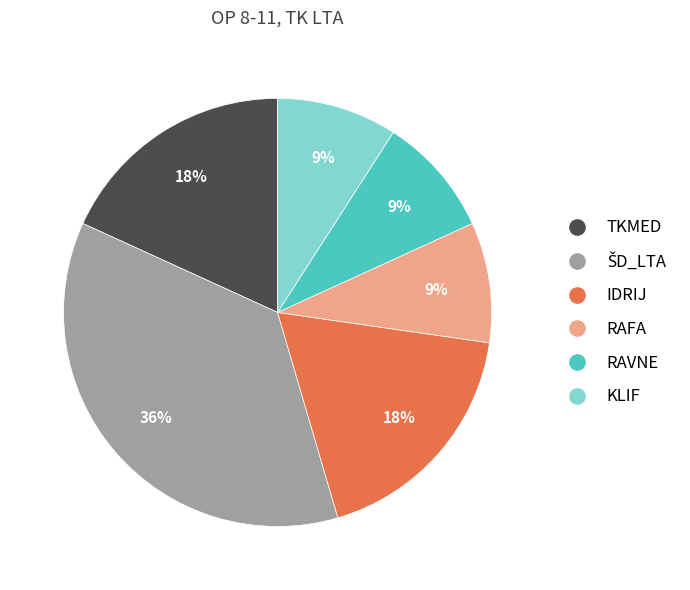

To the nearest percent, what portion does TKMED represent?

18%